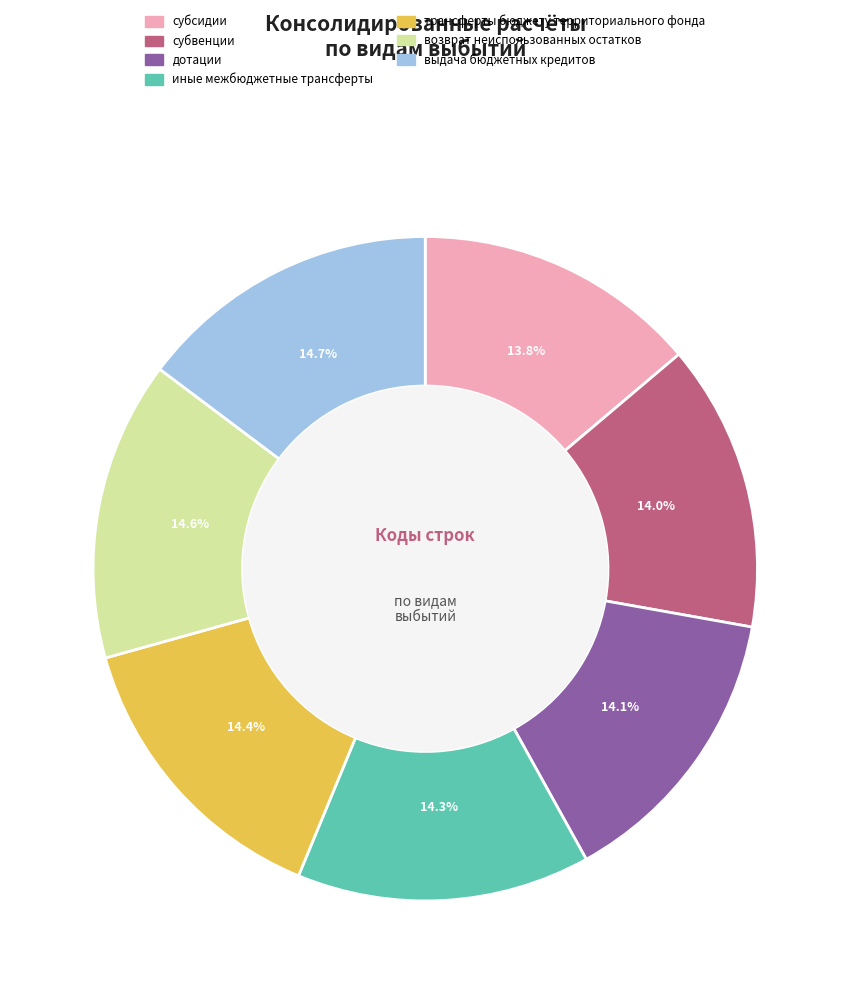

What is the ratio of the value at иные межбюджетные трансферты to the value at субвенции?

1.0